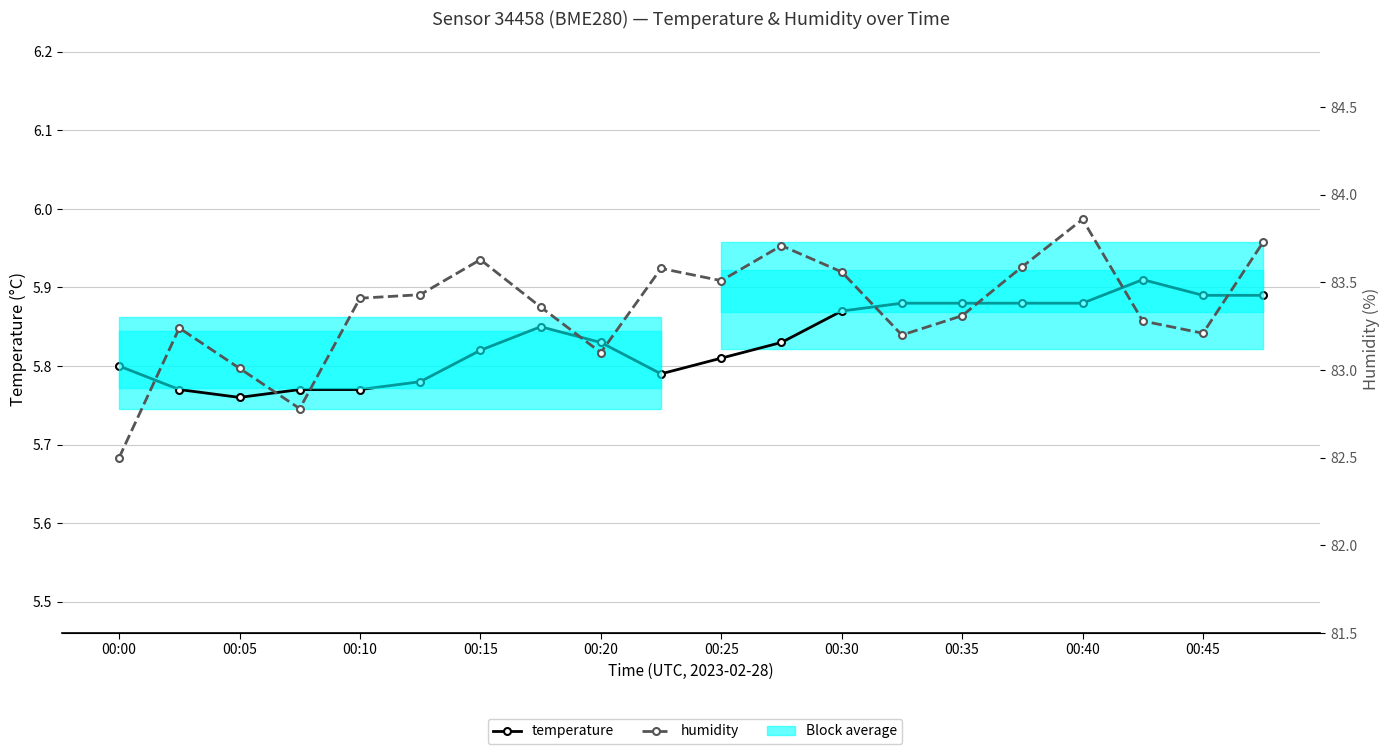

What is the smallest value displayed?

5.8